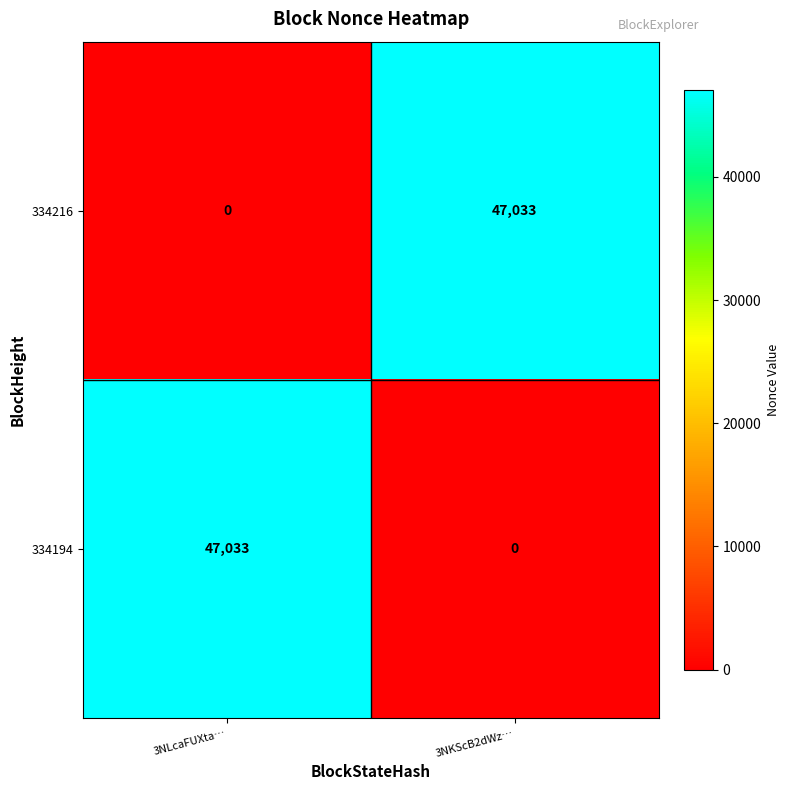

What is the difference between the highest and lowest values at 3NKScB2dWz…?

47033